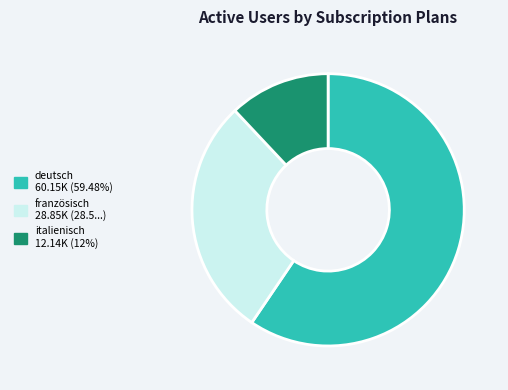

Which category has the biggest portion of the pie?

deutsch